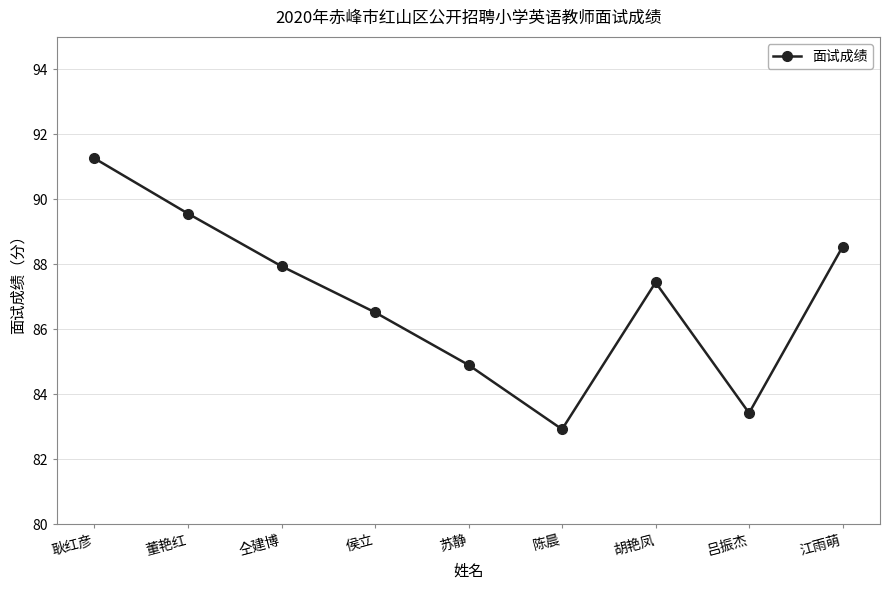

Reading left to right, what are all the values shown in this chart?

耿红彦=91.3	董艳红=89.6	仝建博=87.9	侯立=86.5	苏静=84.9	陈晨=82.9	胡艳凤=87.4	吕振杰=83.4	江雨萌=88.5